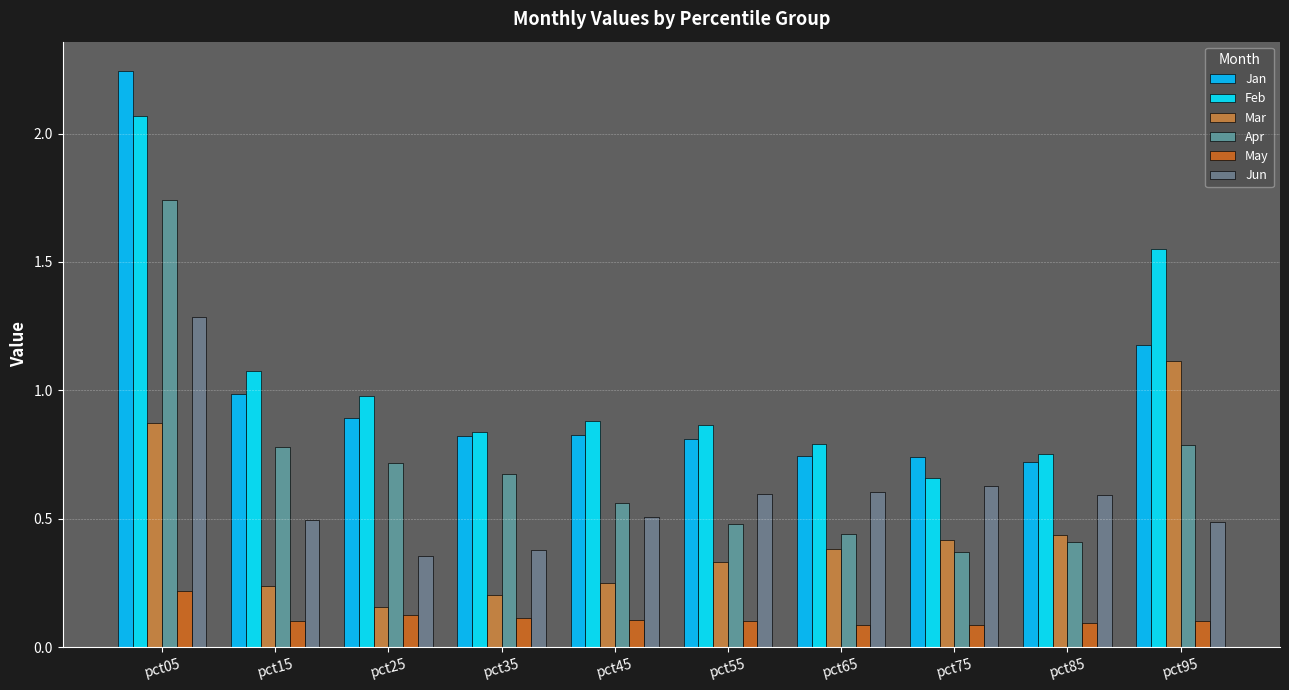

List the series in order of their peak value, highest first.

Jan, Feb, Apr, Jun, Mar, May